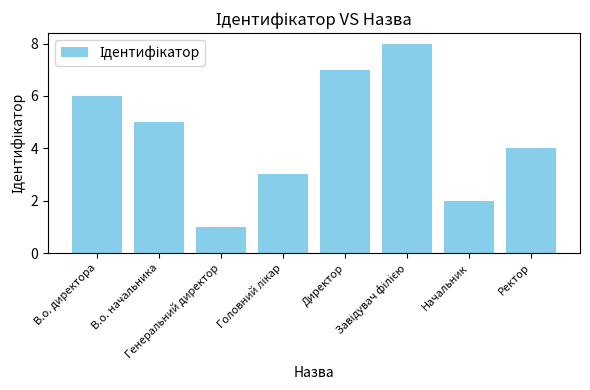

At which label is the value closest to 4?

Ректор